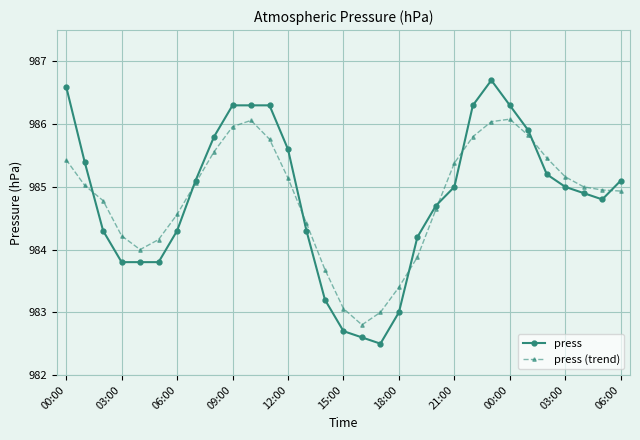

True or false: press (trend) and press intersect in this chart.

True